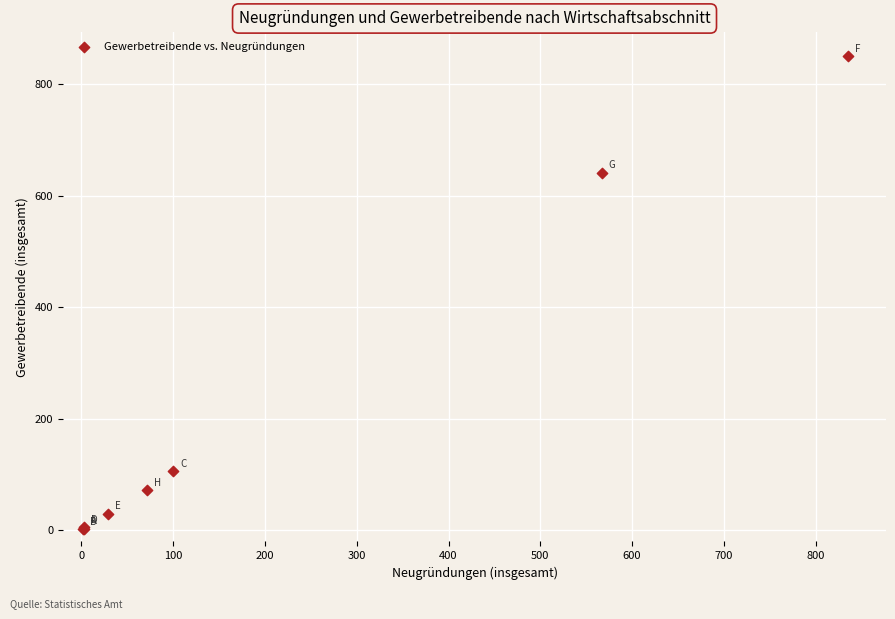

What Y value in the scatter plot is closest to 426?

642